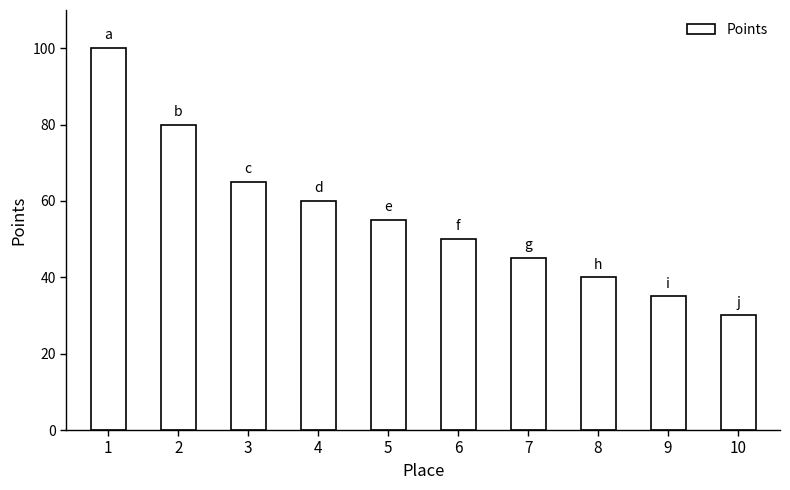

Between 5 and 4, which is larger?

4